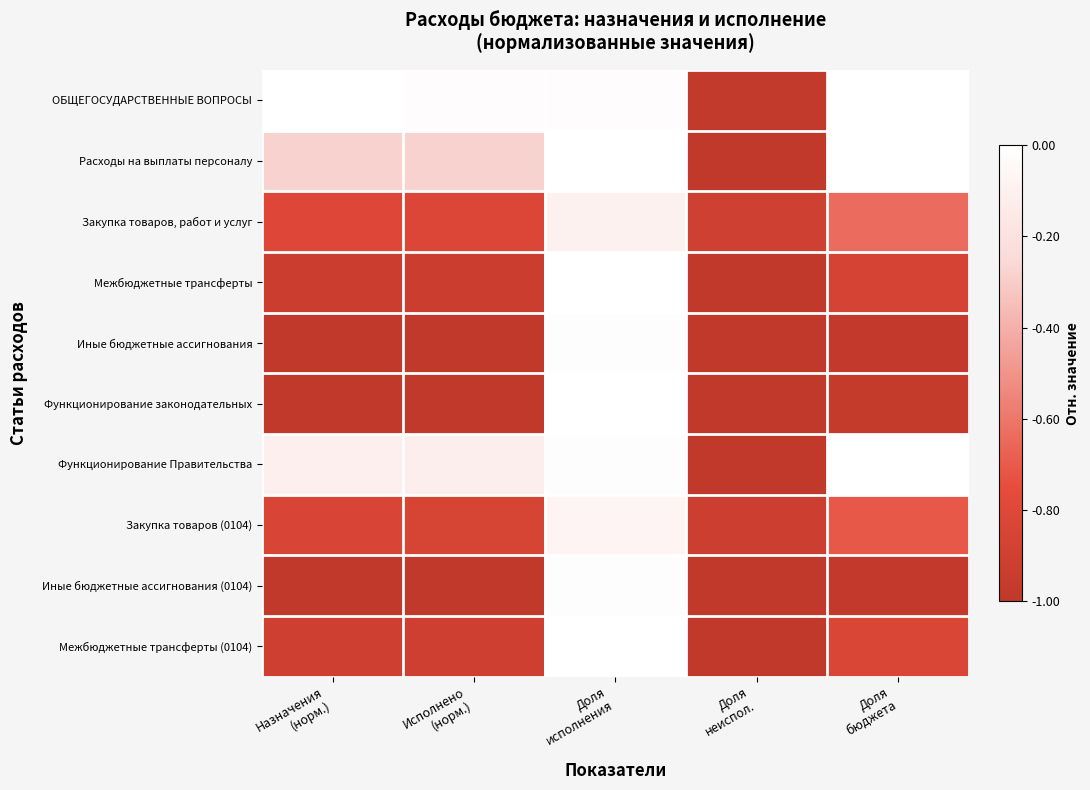

Reading left to right, transcribe all the data shown in this chart.

ОБЩЕГОСУДАРСТВЕННЫЕ ВОПРОСЫ: Назначения
(норм.)=-0.0	Исполнено
(норм.)=-0.0	Доля
исполнения=-0.0	Доля
неиспол.=-1.0	Доля
бюджета=0.9
Расходы на выплаты персоналу: Назначения
(норм.)=-0.3	Исполнено
(норм.)=-0.3	Доля
исполнения=-0.0	Доля
неиспол.=-1.0	Доля
бюджета=0.3
Закупка товаров, работ и услуг: Назначения
(норм.)=-0.8	Исполнено
(норм.)=-0.8	Доля
исполнения=-0.1	Доля
неиспол.=-0.9	Доля
бюджета=-0.6
Межбюджетные трансферты: Назначения
(норм.)=-0.9	Исполнено
(норм.)=-0.9	Доля
исполнения=-0.0	Доля
неиспол.=-1.0	Доля
бюджета=-0.9
Иные бюджетные ассигнования: Назначения
(норм.)=-1.0	Исполнено
(норм.)=-1.0	Доля
исполнения=-0.0	Доля
неиспол.=-1.0	Доля
бюджета=-1.0
Функционирование законодательных: Назначения
(норм.)=-1.0	Исполнено
(норм.)=-1.0	Доля
исполнения=-0.0	Доля
неиспол.=-1.0	Доля
бюджета=-1.0
Функционирование Правительства: Назначения
(норм.)=-0.1	Исполнено
(норм.)=-0.1	Доля
исполнения=-0.0	Доля
неиспол.=-1.0	Доля
бюджета=0.7
Закупка товаров (0104): Назначения
(норм.)=-0.8	Исполнено
(норм.)=-0.9	Доля
исполнения=-0.1	Доля
неиспол.=-0.9	Доля
бюджета=-0.7
Иные бюджетные ассигнования (0104): Назначения
(норм.)=-1.0	Исполнено
(норм.)=-1.0	Доля
исполнения=-0.0	Доля
неиспол.=-1.0	Доля
бюджета=-1.0
Межбюджетные трансферты (0104): Назначения
(норм.)=-0.9	Исполнено
(норм.)=-0.9	Доля
исполнения=-0.0	Доля
неиспол.=-1.0	Доля
бюджета=-0.8